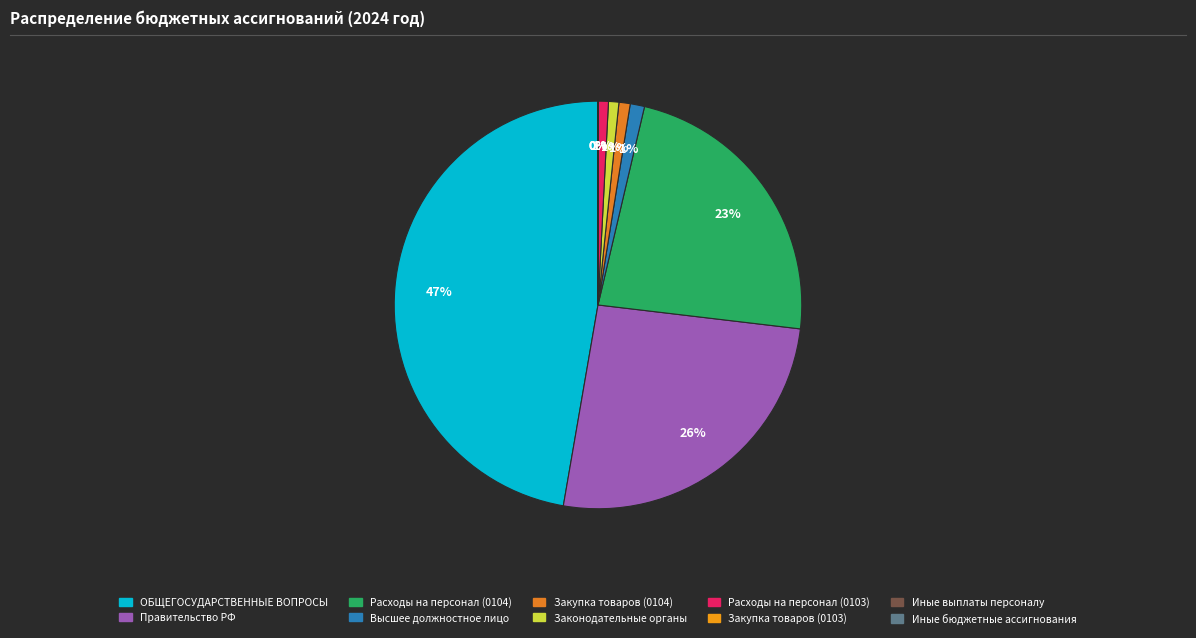

To the nearest percent, what is the difference between the largest and smallest slice percentages?

47%